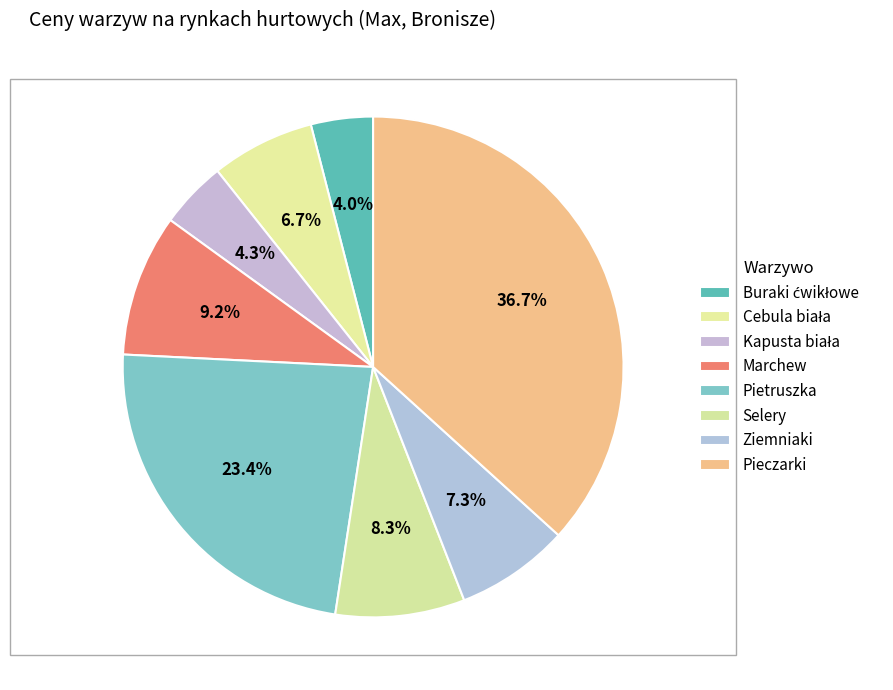

Which slice is the largest?

Pieczarki